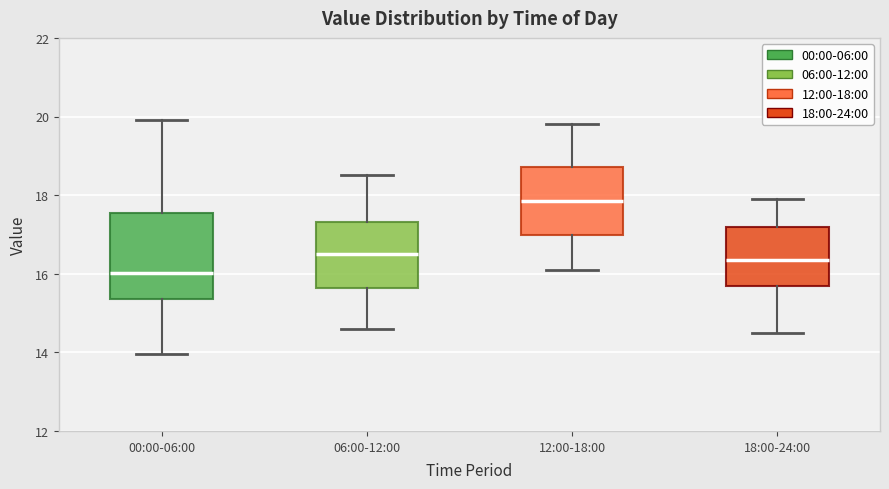

Reading left to right, transcribe this box plot: for each box, give where its median line is, the range the box spans, and where its two whiskers end, as read against the y-axis. The values are not printed on the chart, so give them approximately, as read against the axis.

00:00-06:00: median 16.0, box 15.4 to 17.6, whiskers 14.0 to 20.0
06:00-12:00: median 16.6, box 15.6 to 17.4, whiskers 14.6 to 18.6
12:00-18:00: median 17.8, box 17.0 to 18.8, whiskers 16.2 to 19.8
18:00-24:00: median 16.4, box 15.6 to 17.2, whiskers 14.6 to 18.0